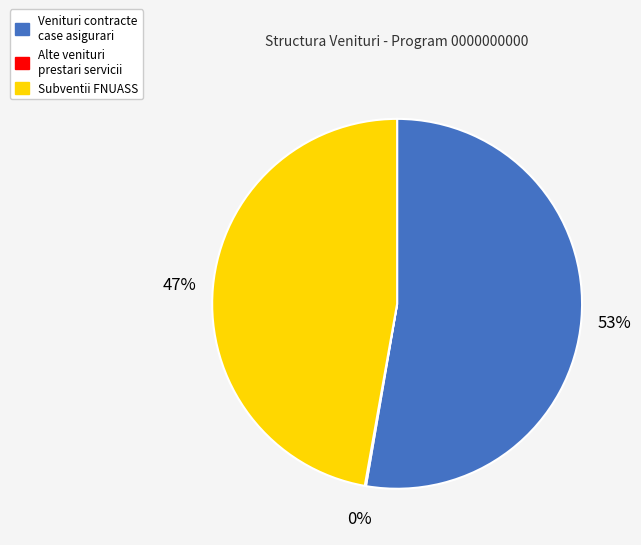

Which category accounts for the majority?

Venituri contracte case asigurari